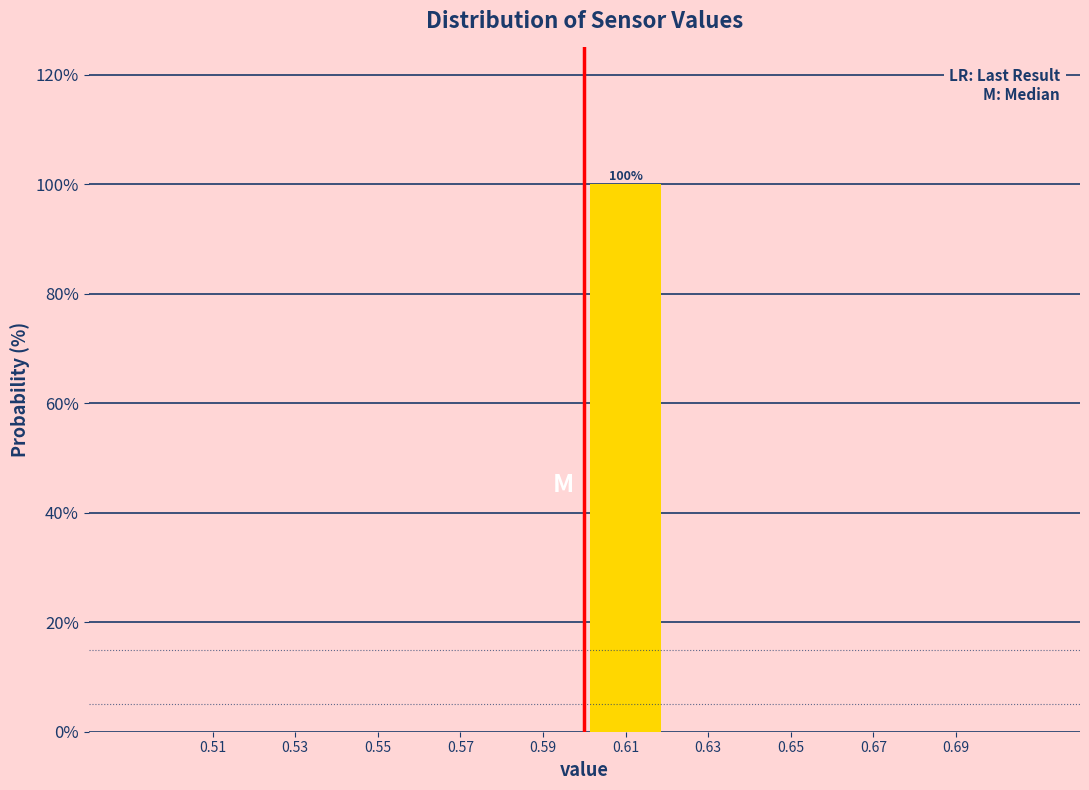

Which range on the x-axis has the tallest bar?

0.60 to 0.62